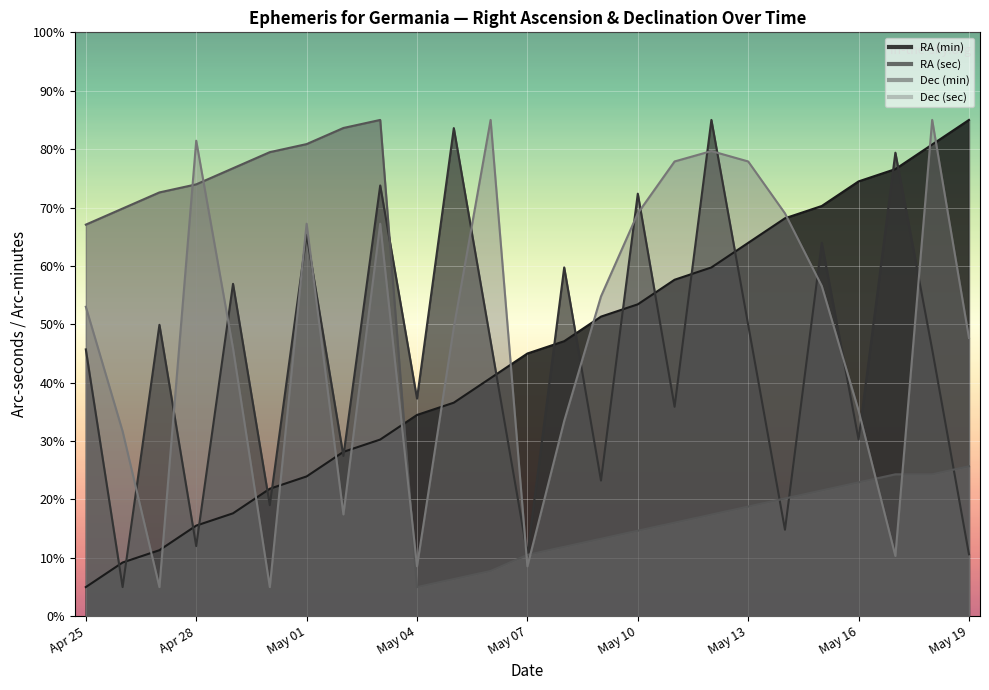

At which category does Dec (min) reach its first local peak?

May 03